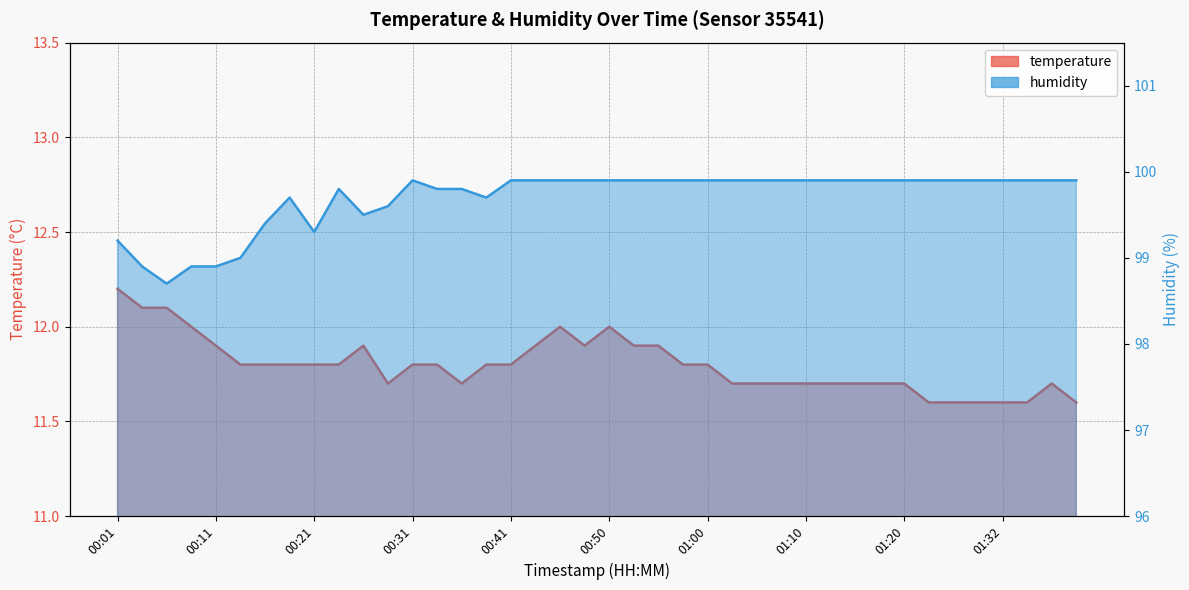

What position from the right is 00:23?

31